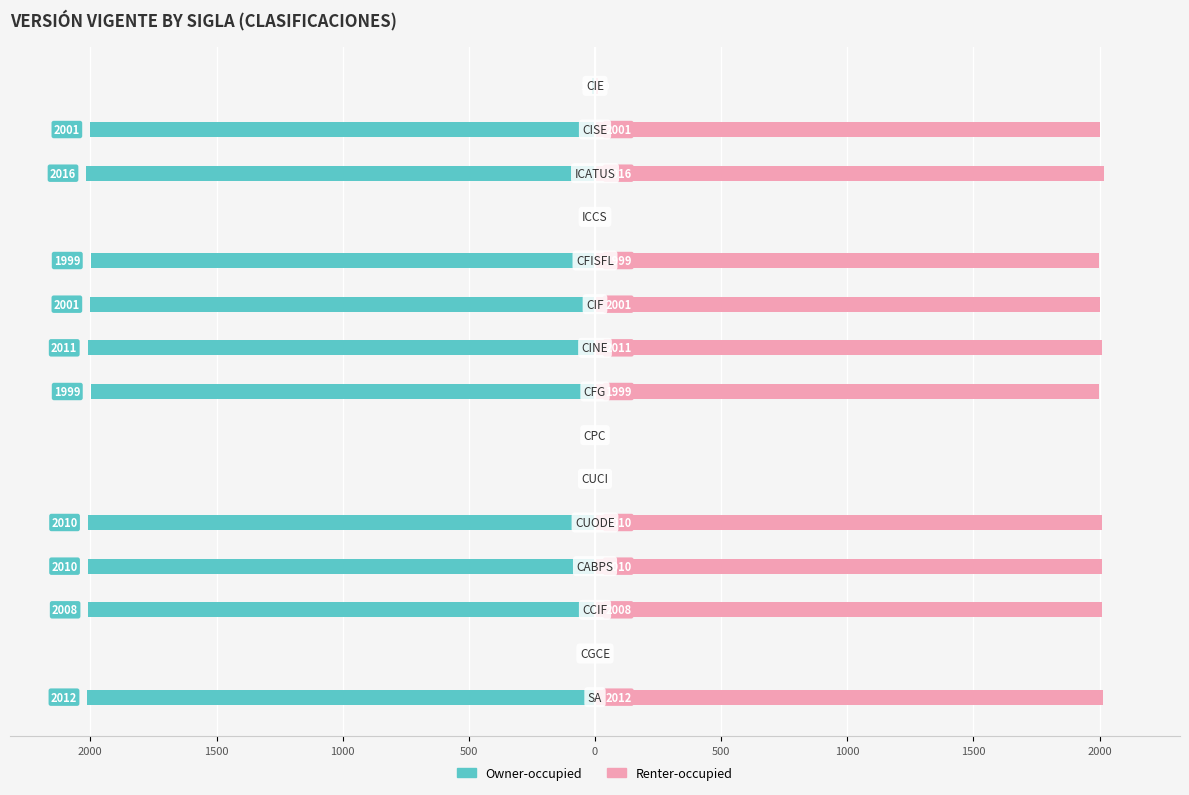

Rank the series by their maximum value, from highest to lowest.

Renter-occupied, Owner-occupied